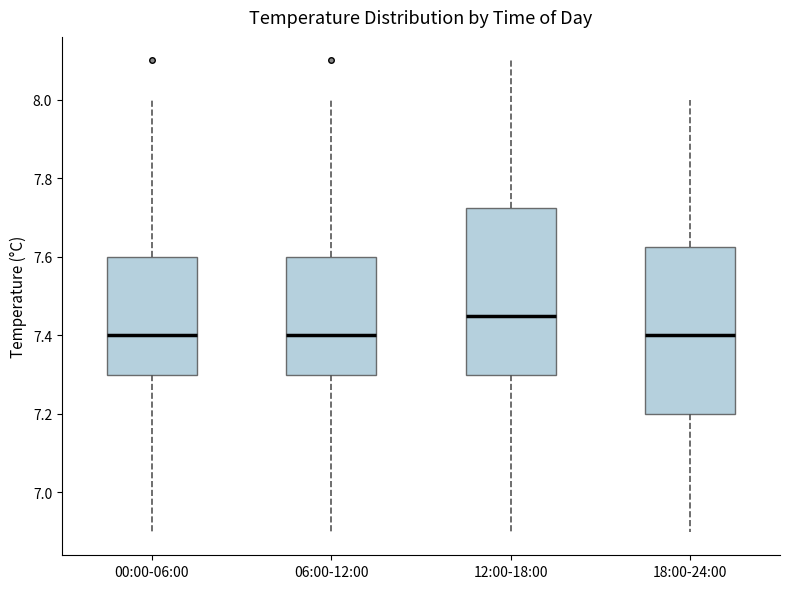

Where does the median line of the box for 12:00-18:00 sit on the y-axis? The values are not printed on the chart, so give them approximately, as read against the axis.

7.46